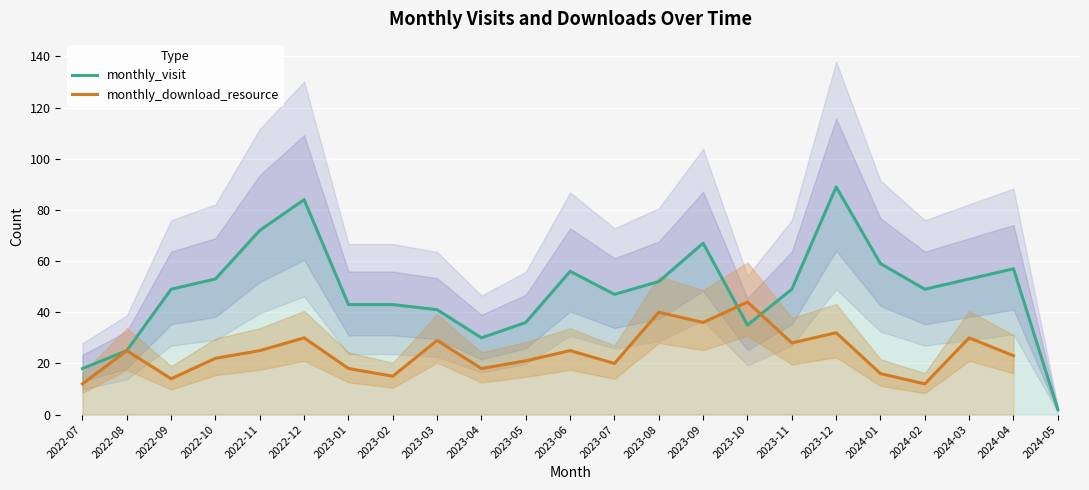

How many values in the monthly_download_resource series exceed 25?

8